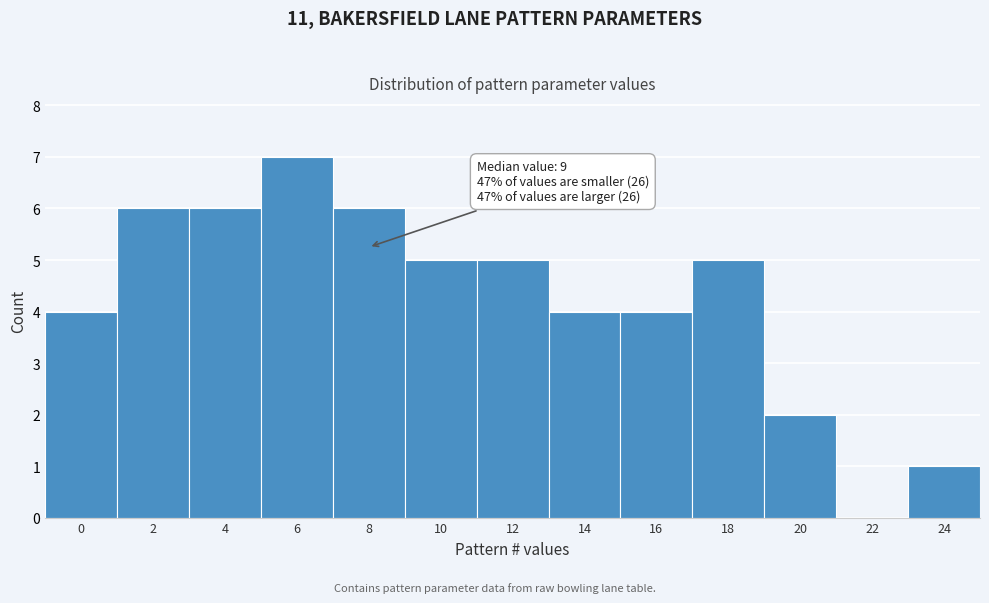

Reading right to left, transcribe all the data shown in this chart.

24=1	22=0	20=2	18=5	16=4	14=4	12=5	10=5	8=6	6=7	4=6	2=6	0=4